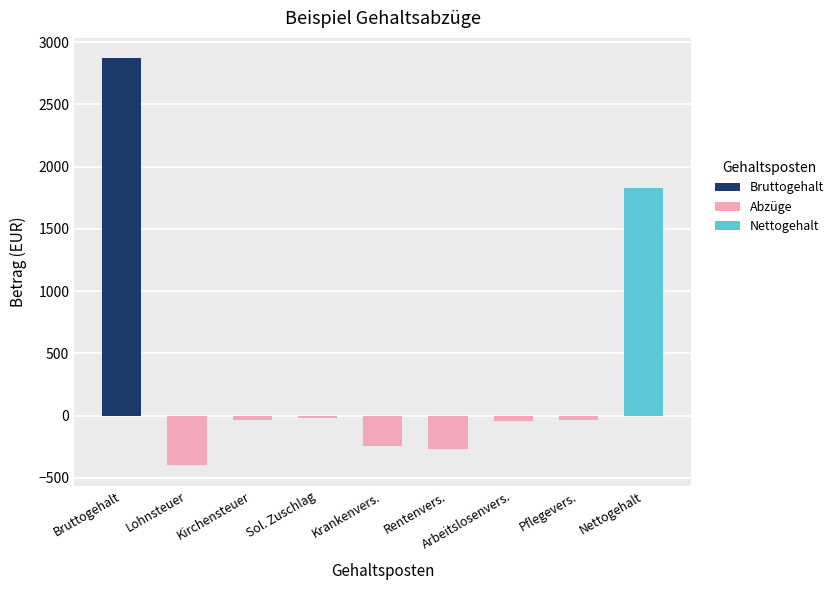

What is the difference between the maximum and second lowest values in the Abzüge series?

248.9